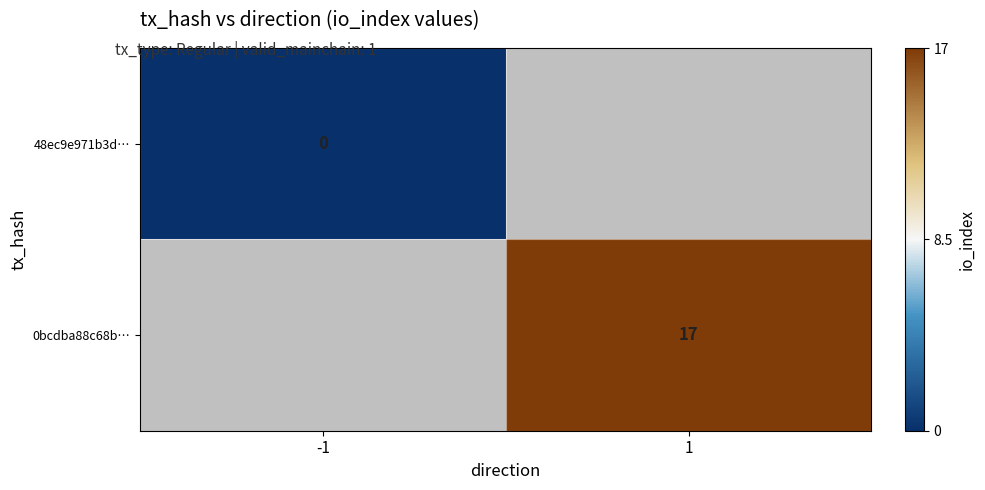

The value of 0bcdba88c68b… at 1 is 30. True or false?

False